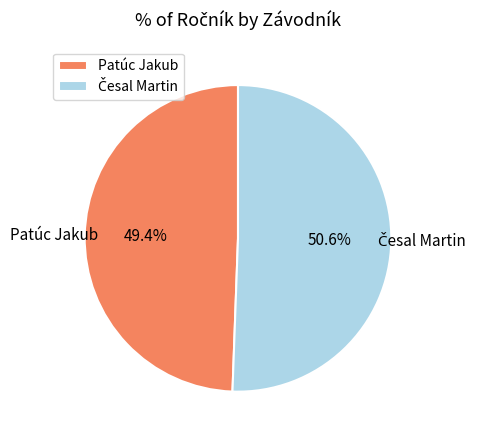

Is there any slice that represents more than half of the pie?

Yes